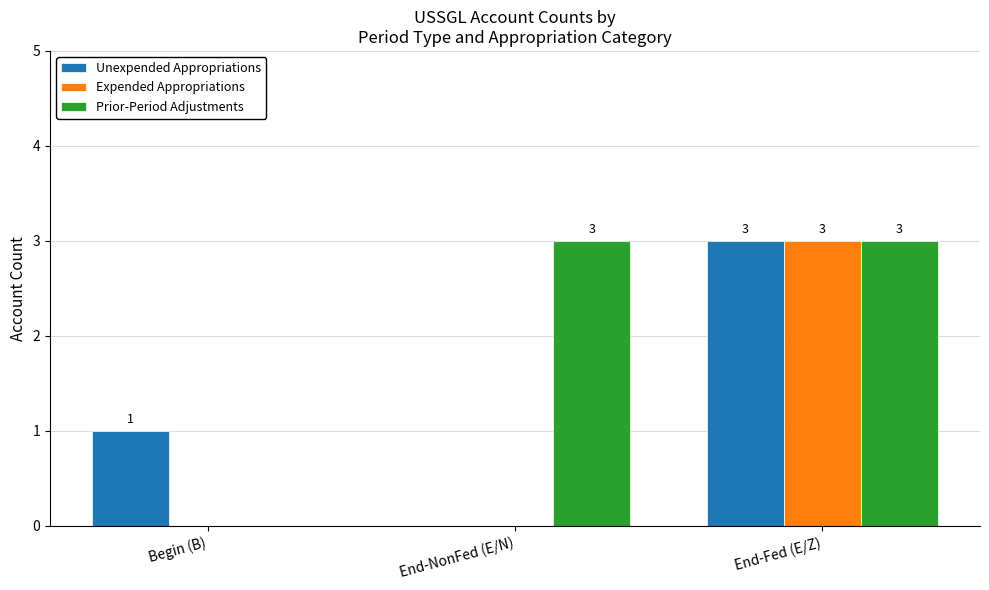

What is the sum of all Expended Appropriations values?

3